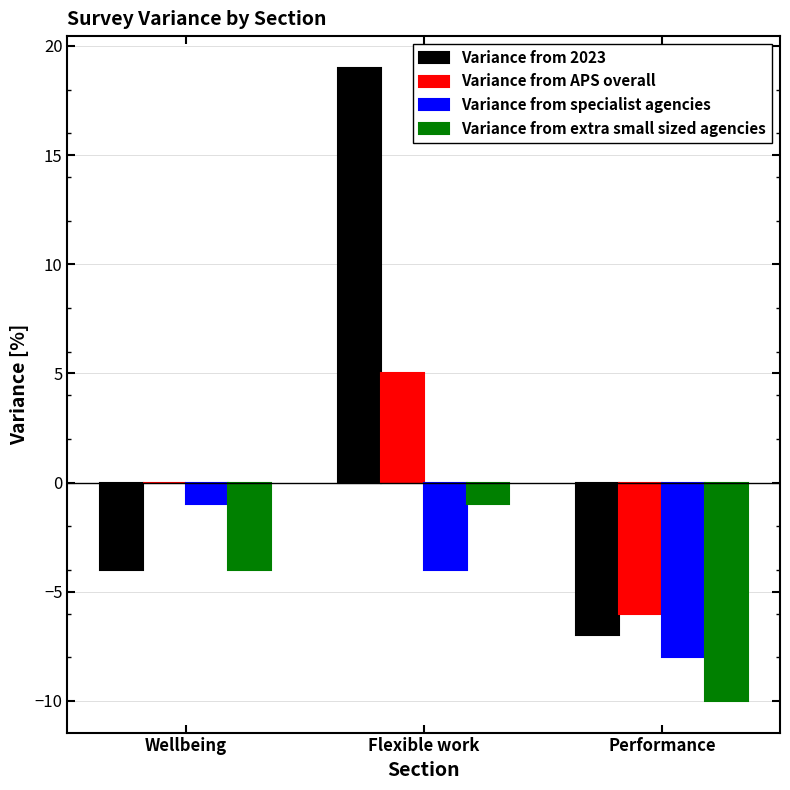

What are all the series names shown in the legend?

Variance from 2023, Variance from APS overall, Variance from specialist agencies, Variance from extra small sized agencies